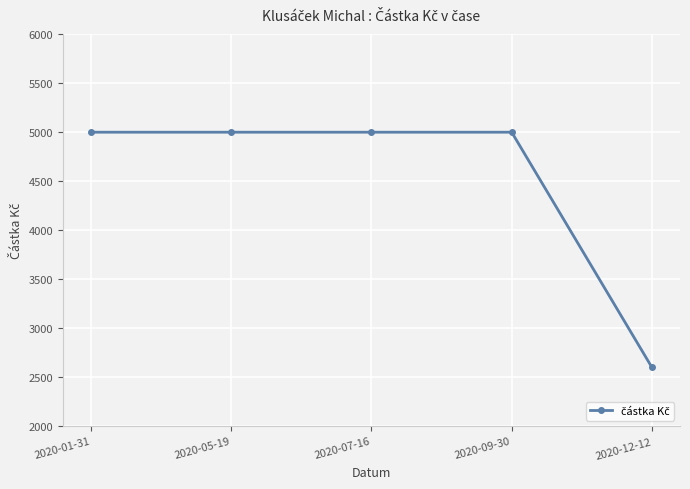

What is the value of the 4th point from the left?

5000